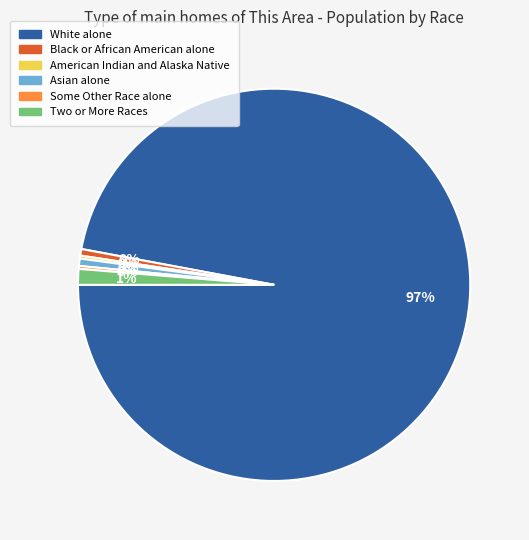

What portion of the pie excludes American Indian and Alaska Native?

99.8%